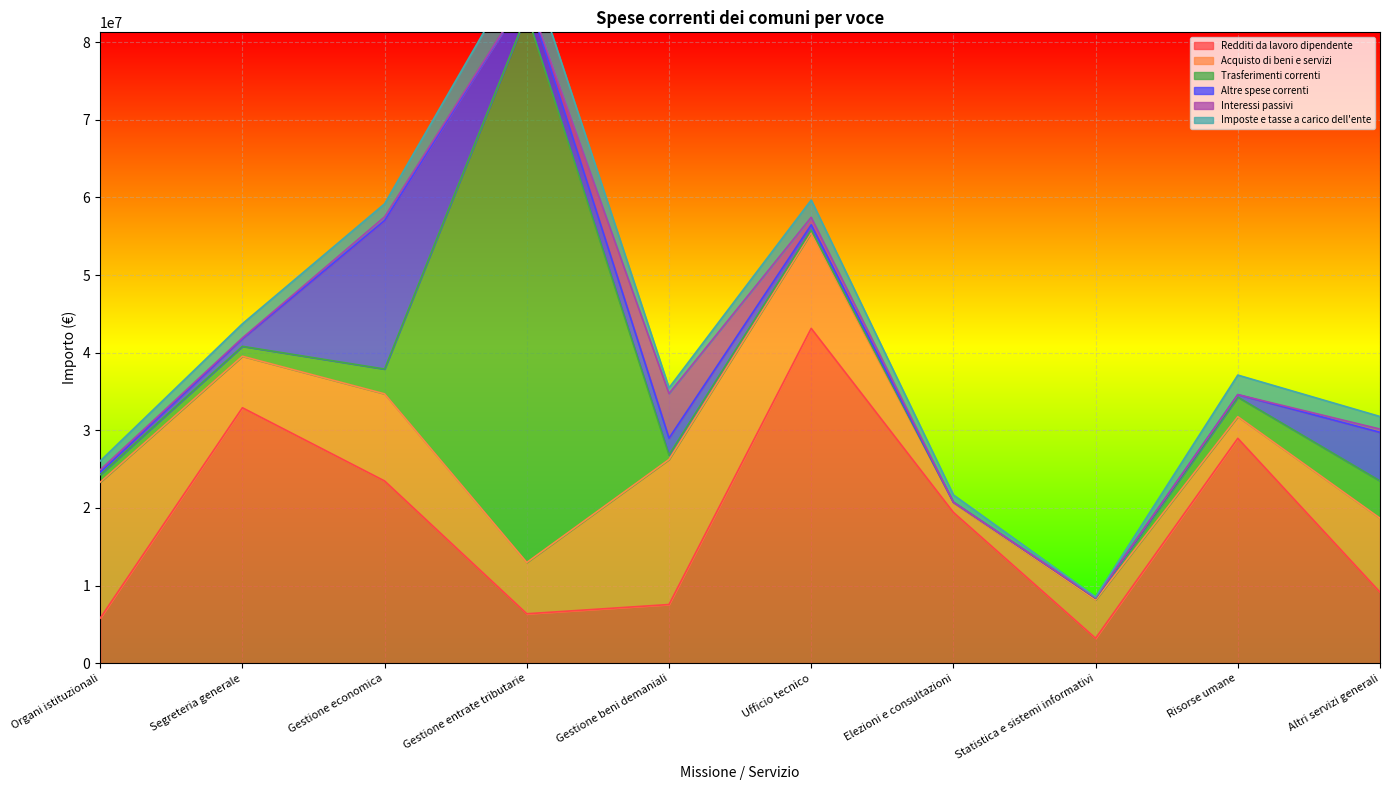

Between Ufficio tecnico and Gestione beni demaniali, which is larger?

Ufficio tecnico